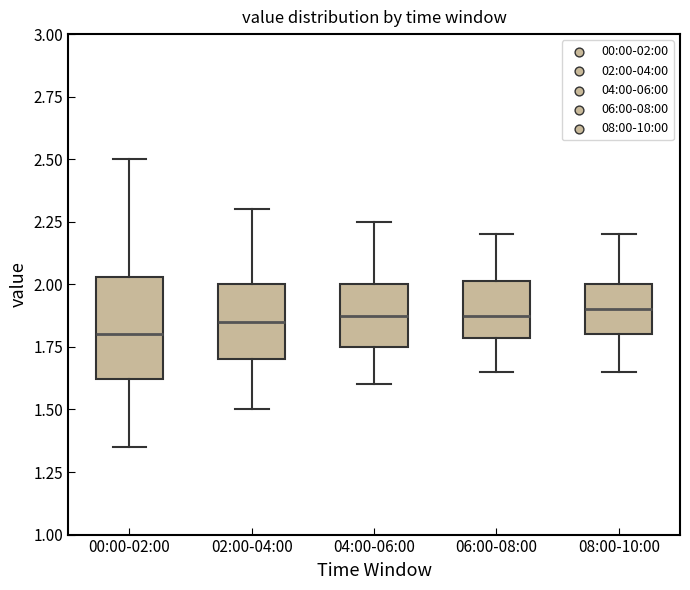

Which box is the tallest, from its lower edge to its upper edge?

00:00-02:00